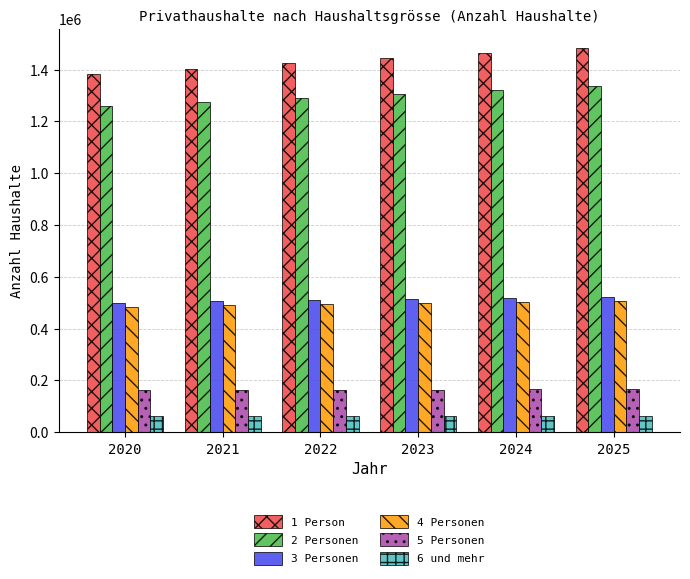

Rank the series by their maximum value, from lowest to highest.

6 und mehr, 5 Personen, 4 Personen, 3 Personen, 2 Personen, 1 Person